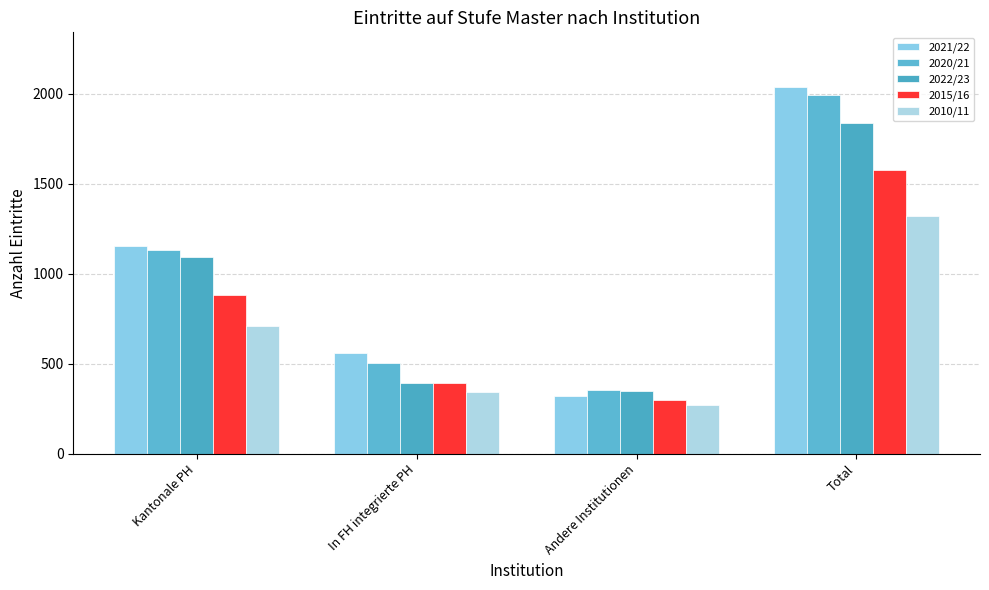

List the series in order of their peak value, highest first.

2021/22, 2020/21, 2022/23, 2015/16, 2010/11